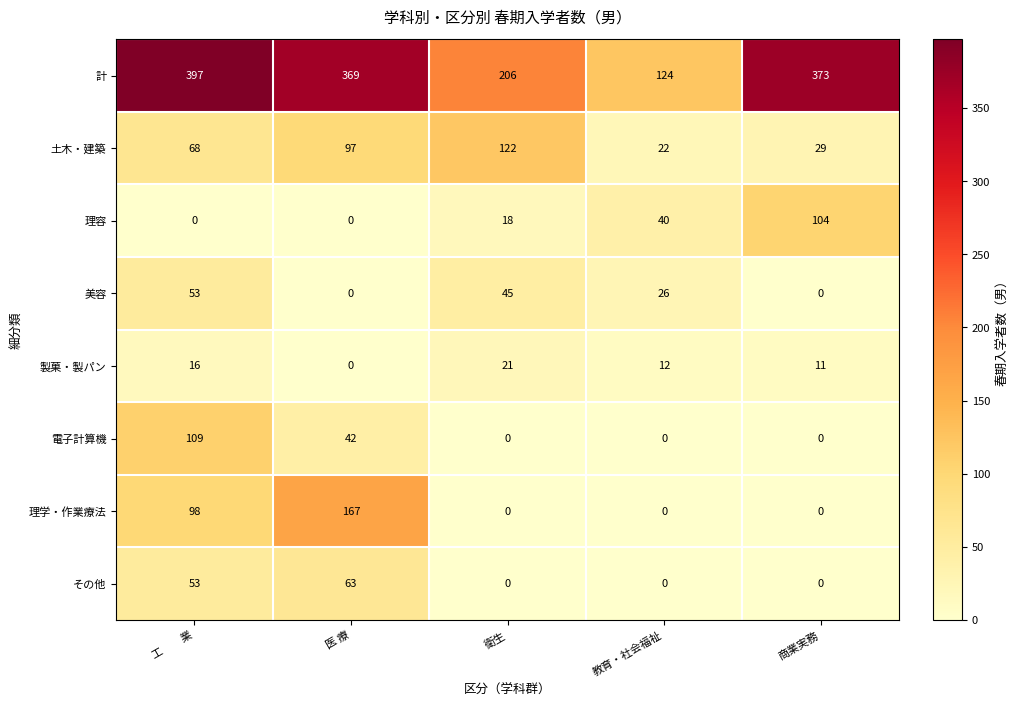

What is the greatest value displayed?

397